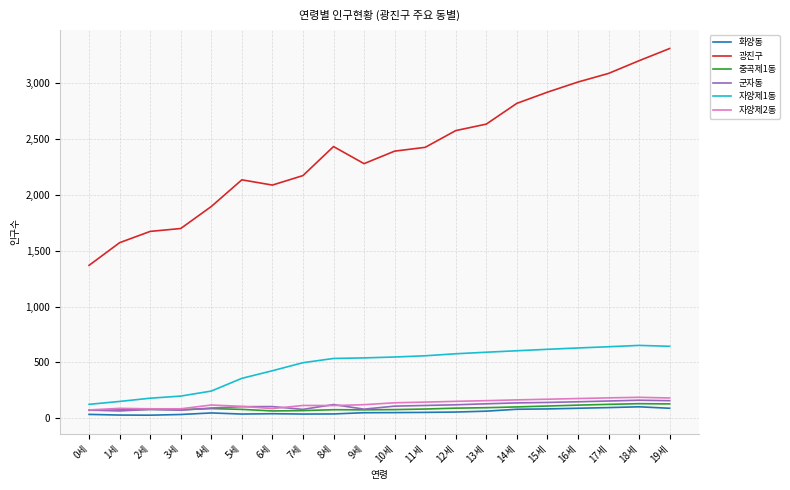

True or false: 중곡제1동 and 광진구 cross at least once.

False